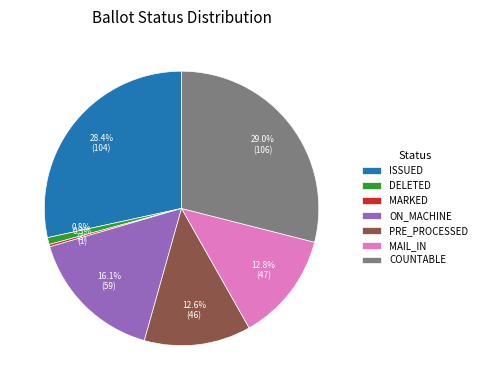

Between ON_MACHINE and PRE_PROCESSED, which is larger?

ON_MACHINE